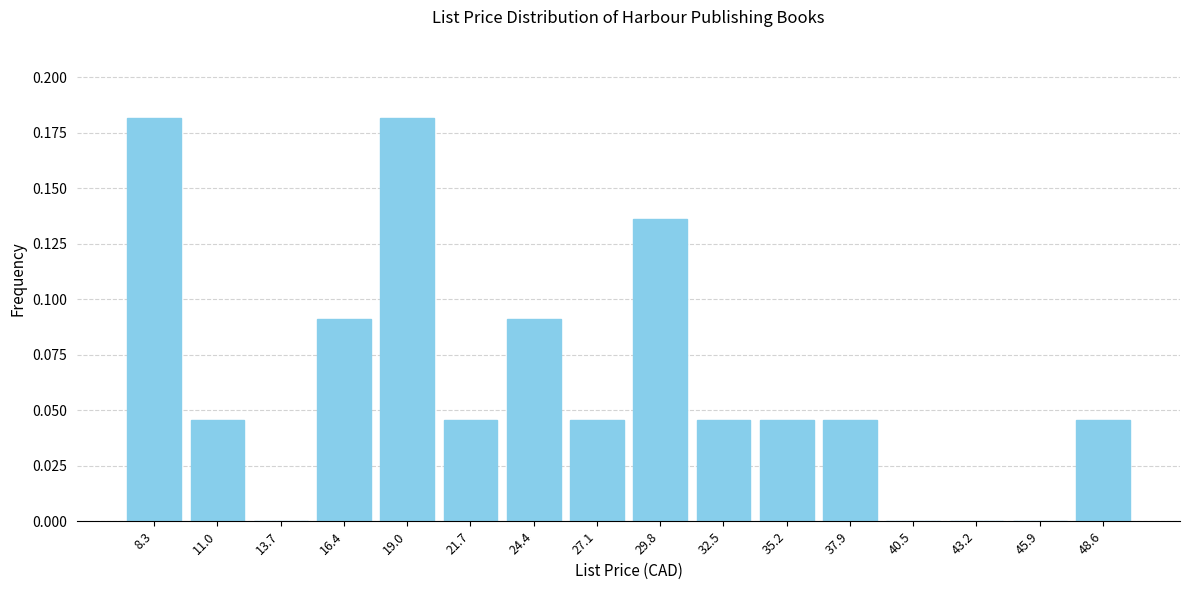

What is the height of the bar covering 36.5 to 39.0 on the x-axis? Neither the bar edges nor the heights are printed on the chart, so give them approximately, as read against the axes.

0.045